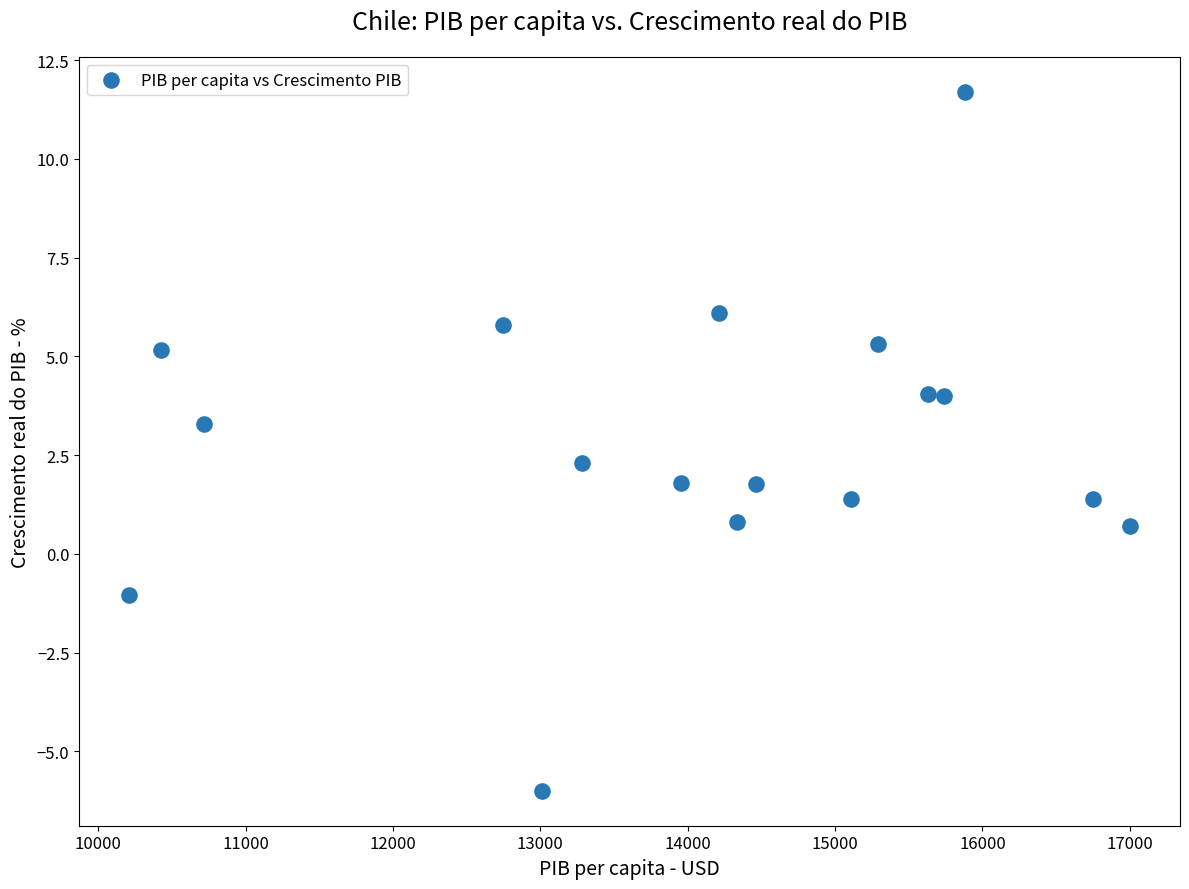

What is the range of Y values (max minus min)?

17.7